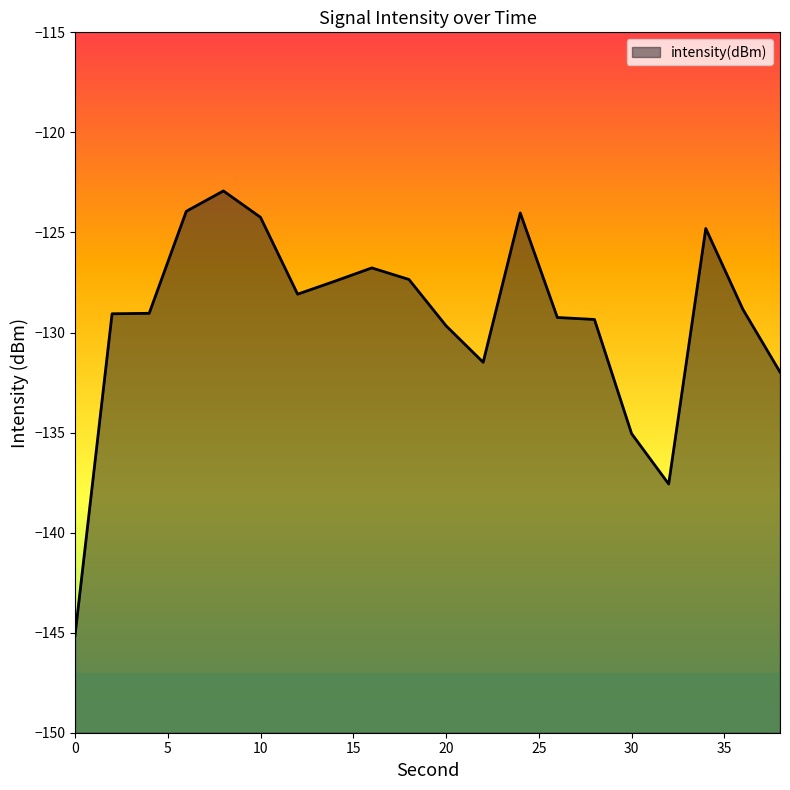

What is the greatest value displayed?

-122.9